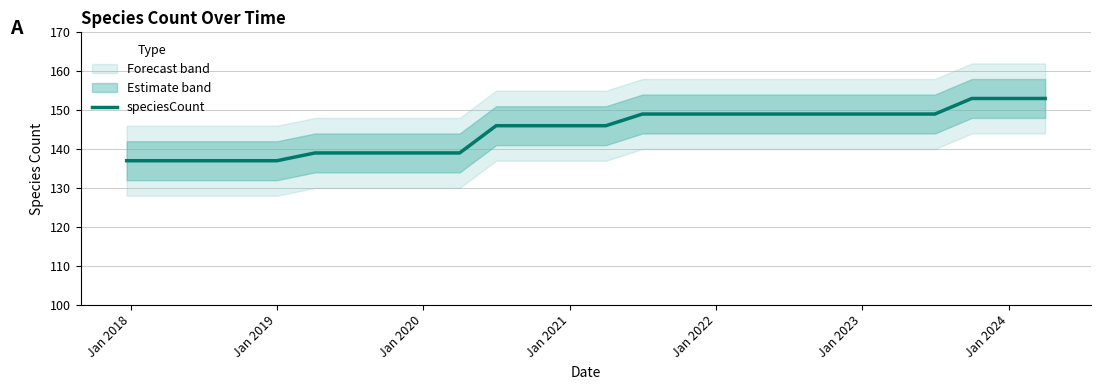

True or false: there are more than 2 points higher than both neighbors.

False